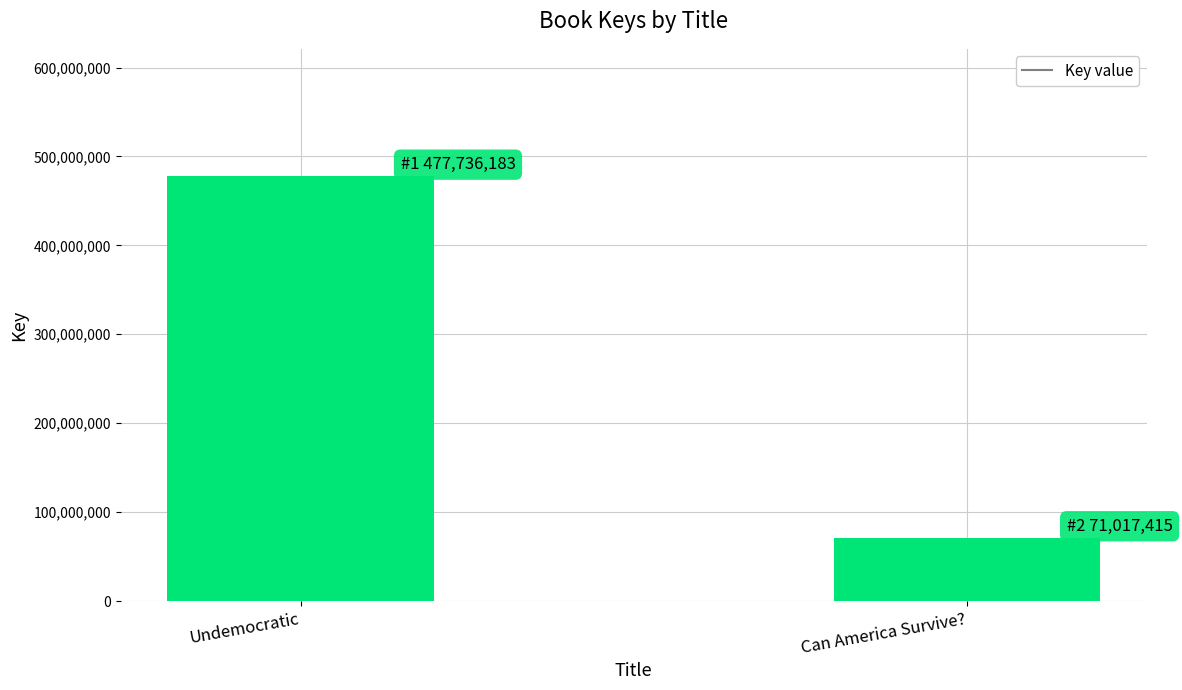

What is the difference between the maximum and minimum values?

406718768